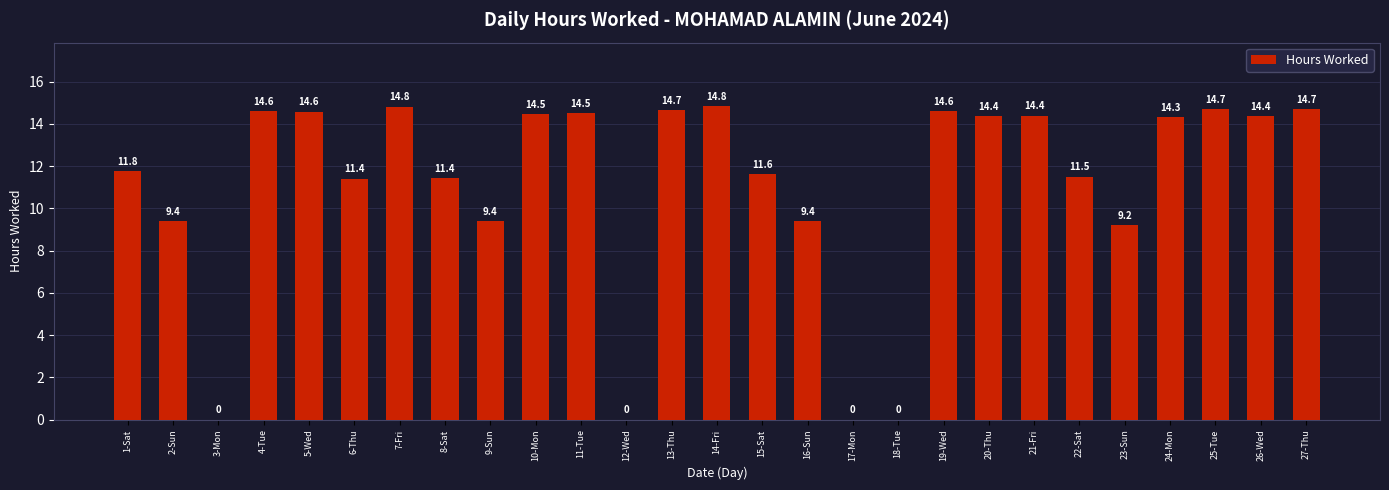

Reading right to left, what are all the values shown in this chart?

14.7	14.4	14.7	14.3	9.2	11.5	14.4	14.4	14.6	0.0	0.0	9.4	11.6	14.8	14.7	0.0	14.5	14.5	9.4	11.4	14.8	11.4	14.6	14.6	0.0	9.4	11.8